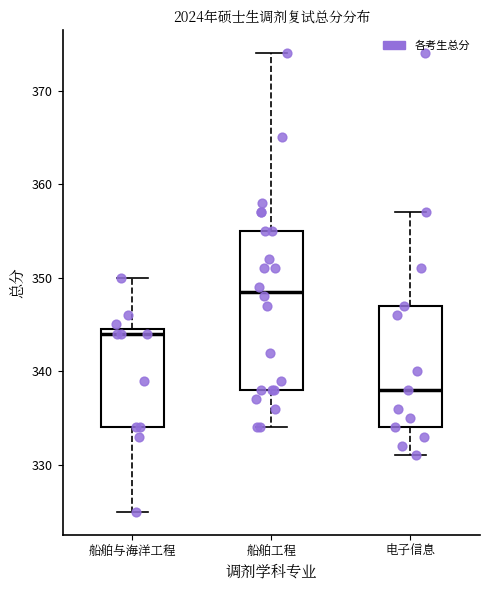

Which box has the highest median line?

船舶工程